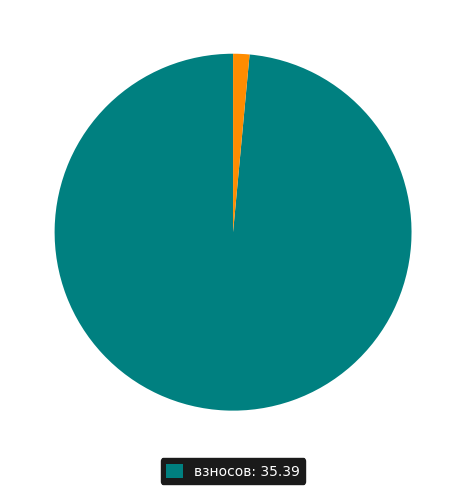

Is there a majority slice in this chart?

Yes